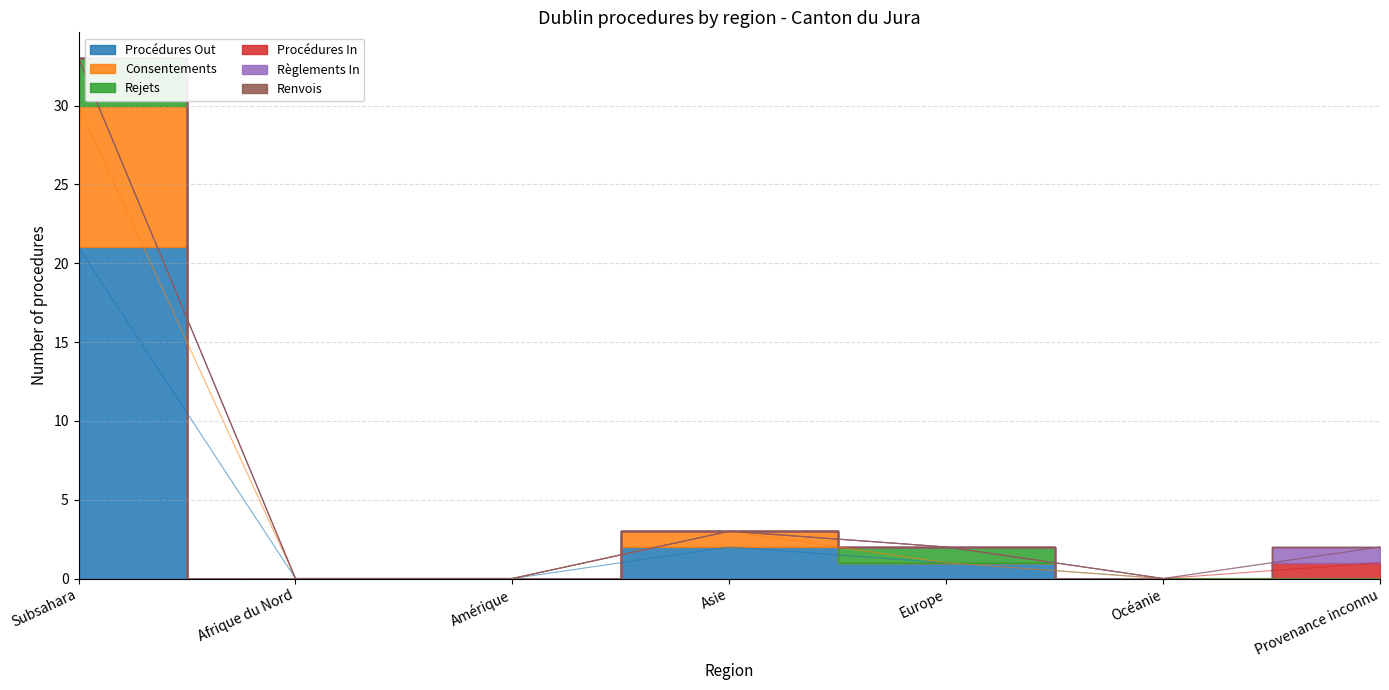

Reading right to left, extract all data points from this chart.

Procédures Out: Provenance inconnu=0	Océanie=0	Europe=1	Asie=2	Amérique=0	Afrique du Nord=0	Subsahara=21
Consentements: Provenance inconnu=0	Océanie=0	Europe=0	Asie=1	Amérique=0	Afrique du Nord=0	Subsahara=9
Rejets: Provenance inconnu=0	Océanie=0	Europe=1	Asie=0	Amérique=0	Afrique du Nord=0	Subsahara=3
Procédures In: Provenance inconnu=1	Océanie=0	Europe=0	Asie=0	Amérique=0	Afrique du Nord=0	Subsahara=0
Règlements In: Provenance inconnu=1	Océanie=0	Europe=0	Asie=0	Amérique=0	Afrique du Nord=0	Subsahara=0
Renvois: Provenance inconnu=0	Océanie=0	Europe=0	Asie=0	Amérique=0	Afrique du Nord=0	Subsahara=0